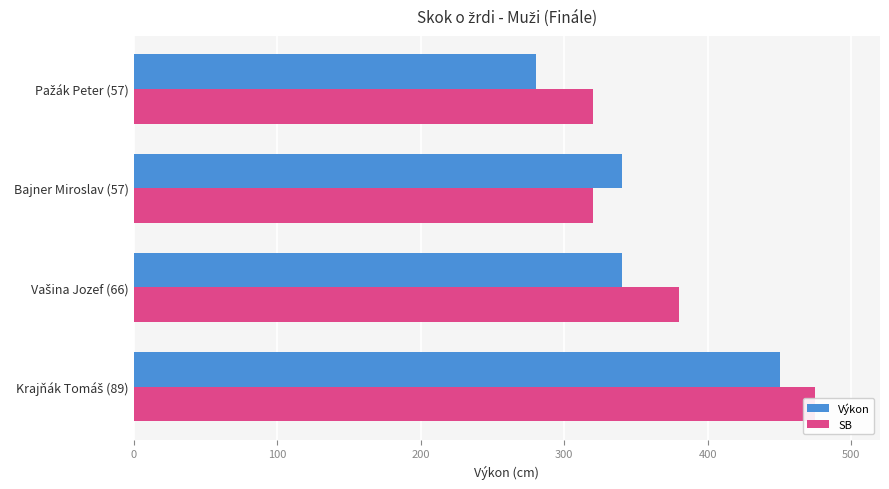

Rank the series at Bajner Miroslav (57) from lowest to highest value.

SB, Výkon